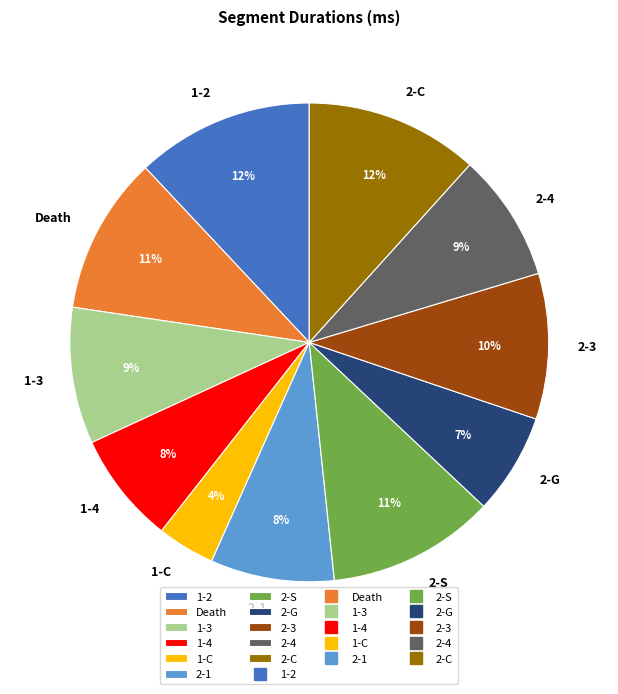

The 2-3 slice represents 2% of the pie. True or false?

False